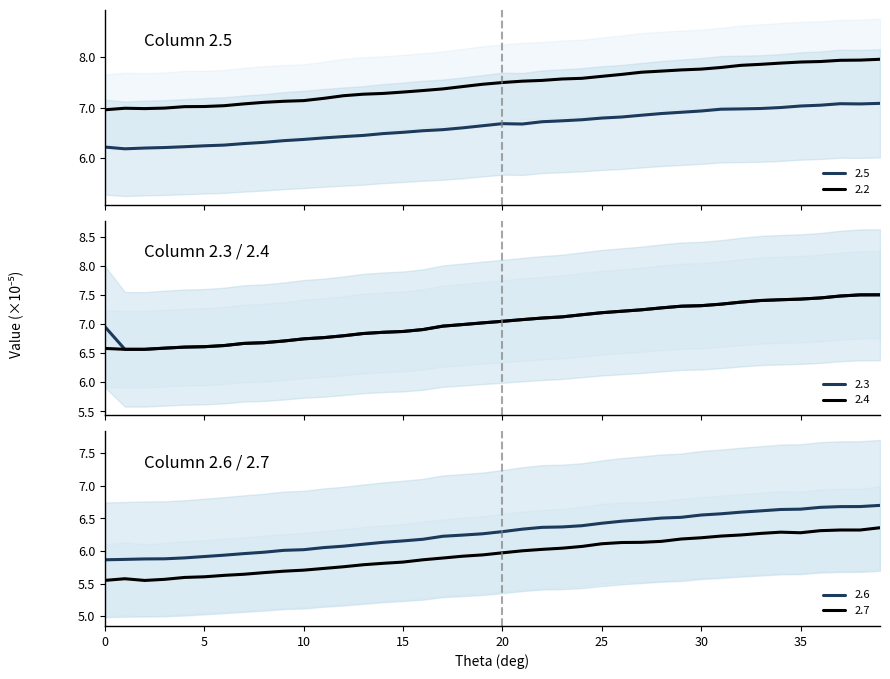

What is the highest value of the 2.7 series?

6.4